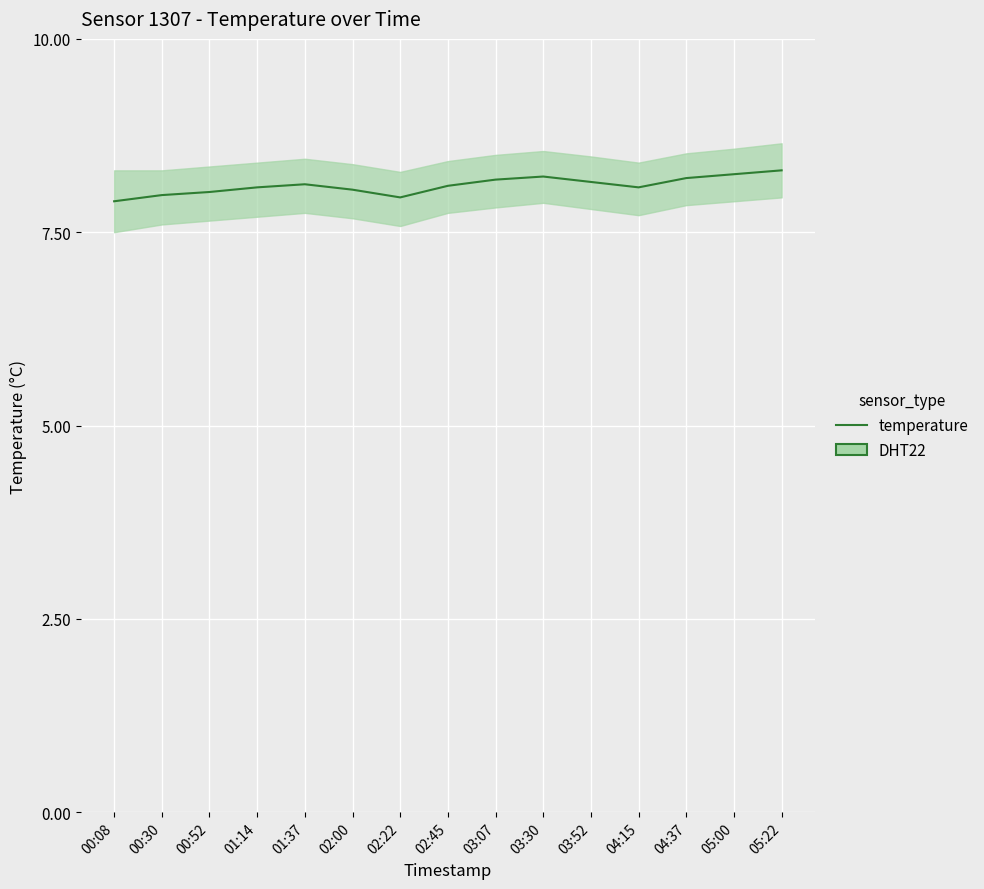

How many lines are shown in the chart?

1